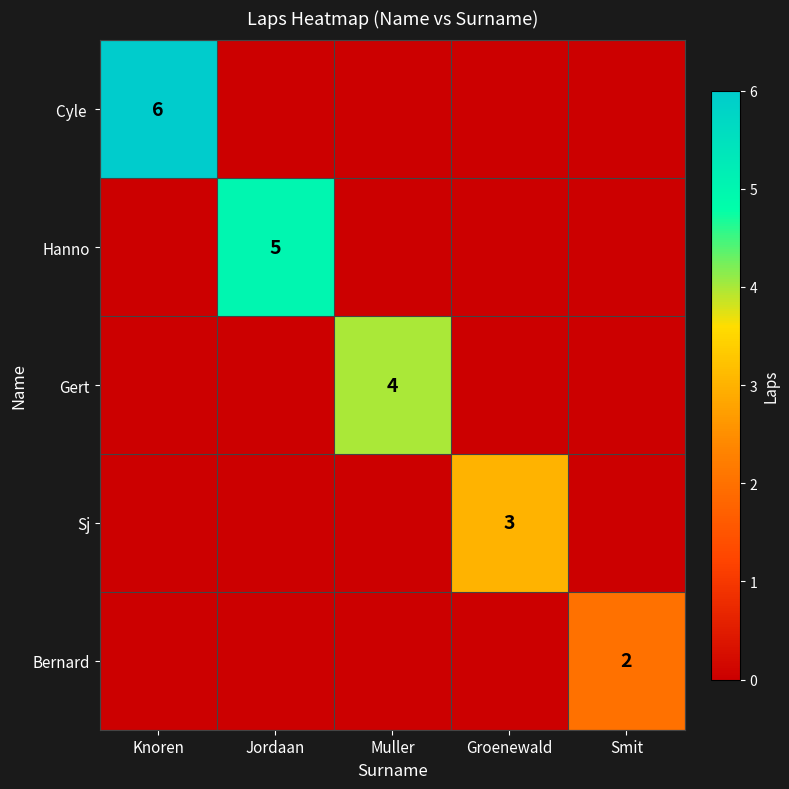

At which category is the sum across all series the highest?

Knoren